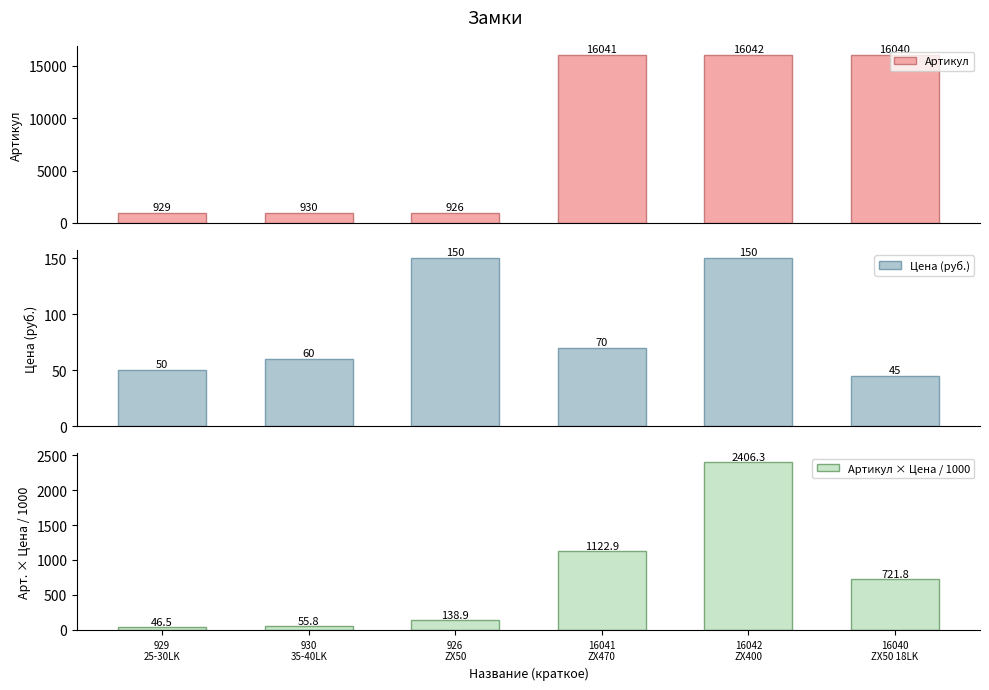

How many data points in Цена (руб.) are less than 70?

3